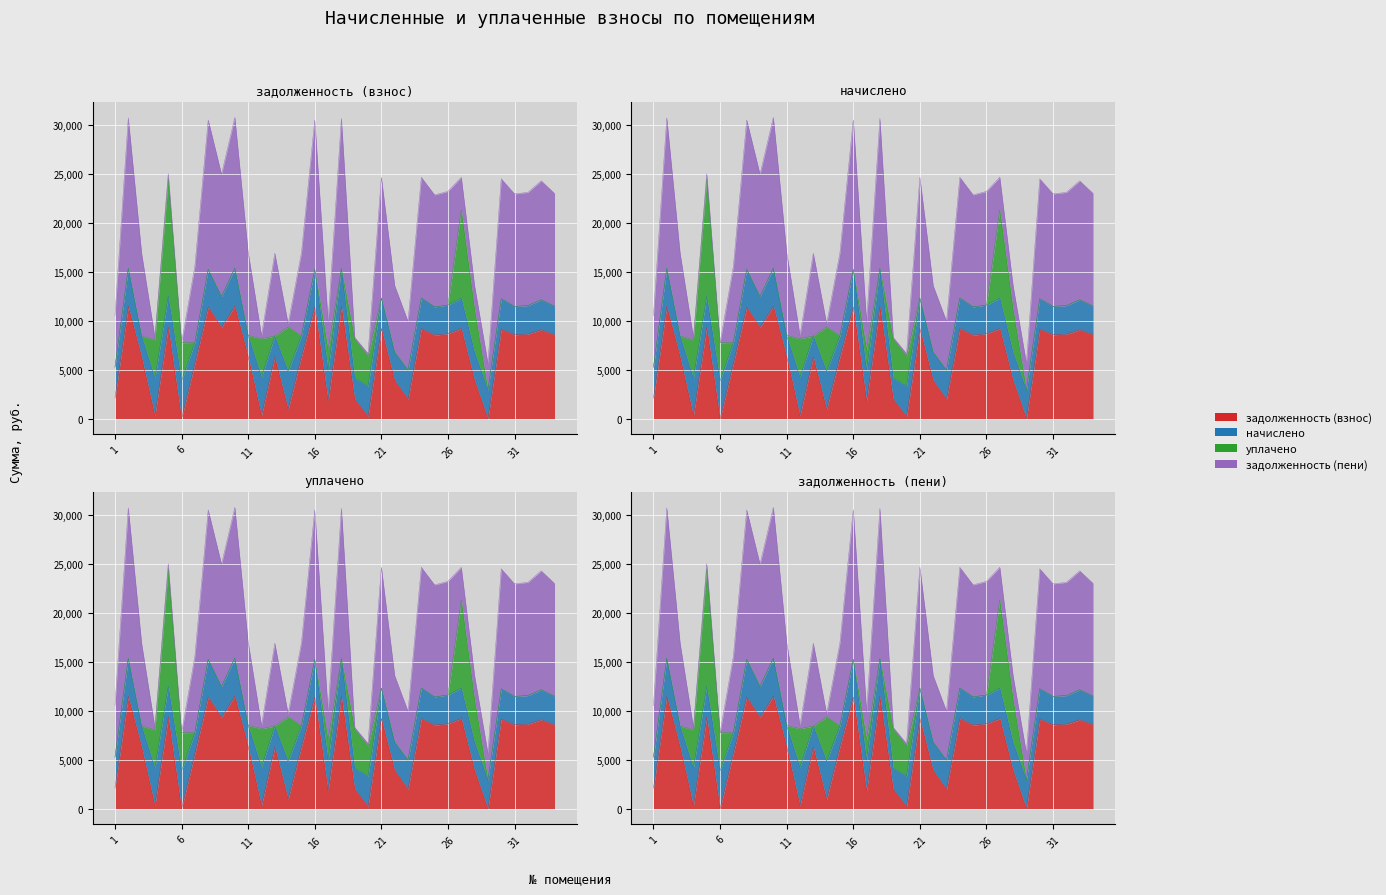

What is the difference between the maximum and minimum values in the задолженность (пени) series?

15382.3